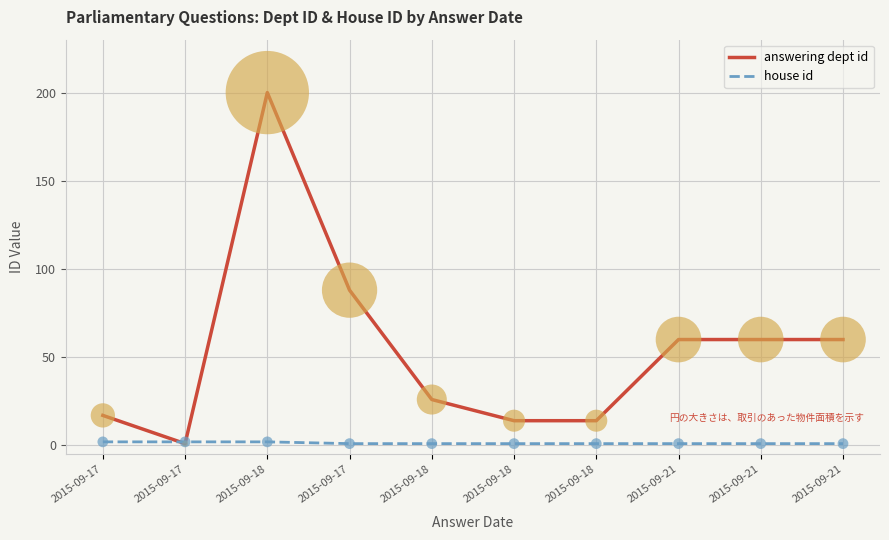

At how many categories does at least one series exceed 40?

5